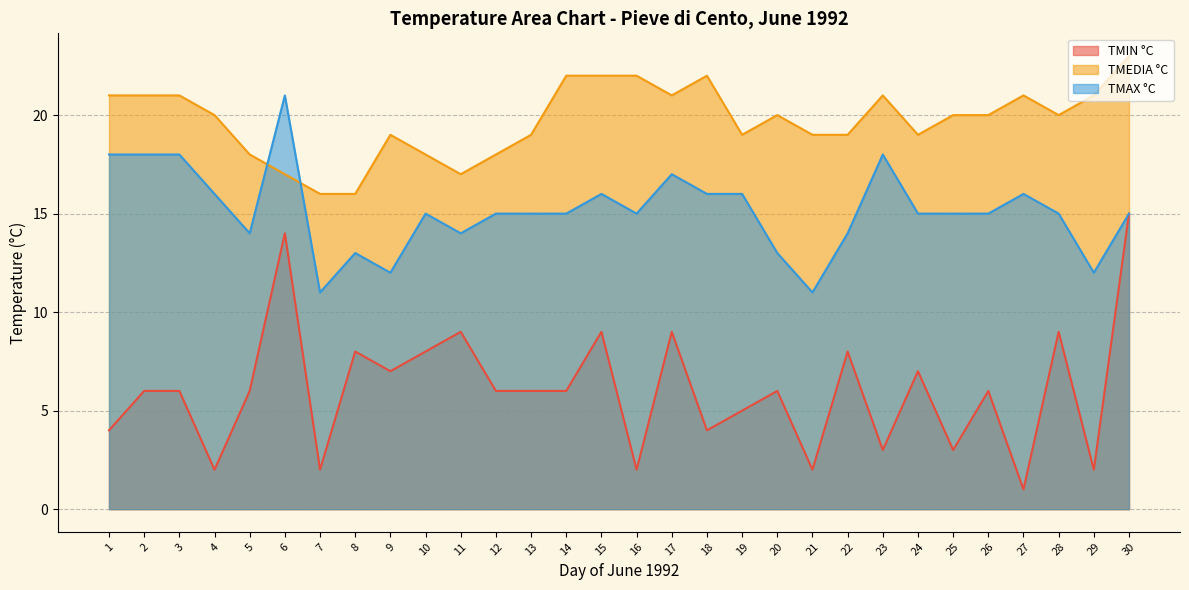

How many lines are shown in the chart?

3